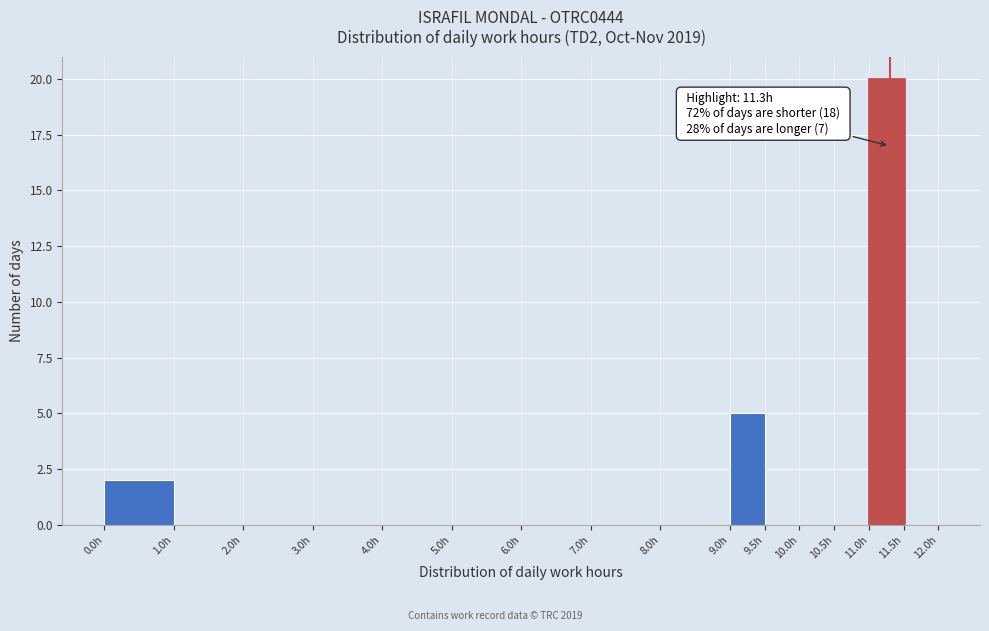

Which range on the x-axis has the tallest bar?

11.0 to 11.5